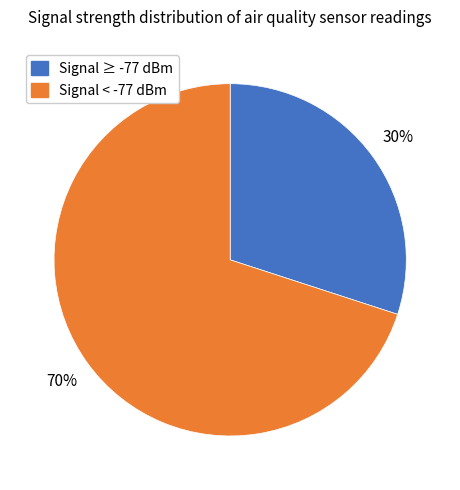

Is there a majority slice in this chart?

Yes